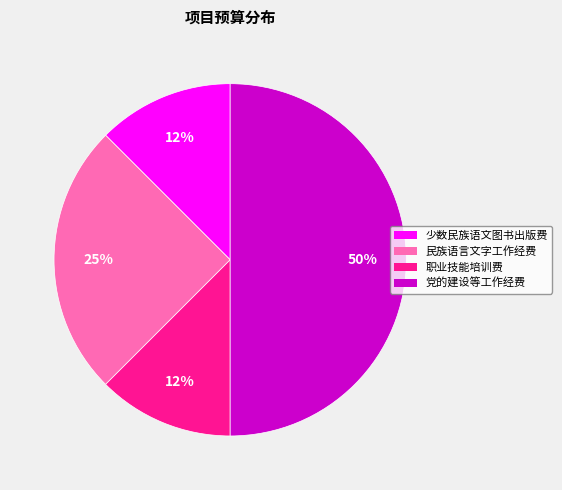

To the nearest percent, what is the average slice percentage?

25%